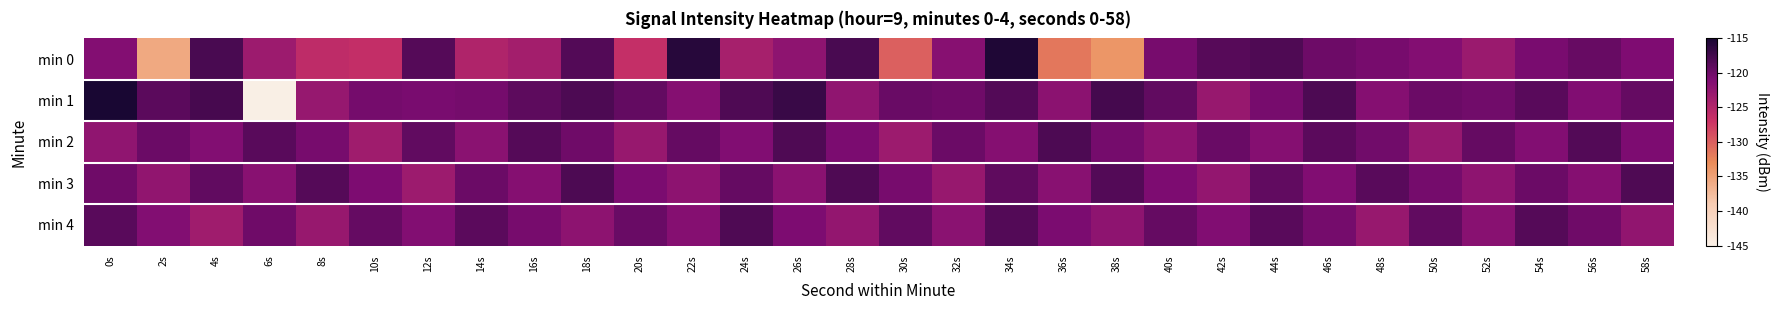

What is the total value across all series at 42s?

-605.0